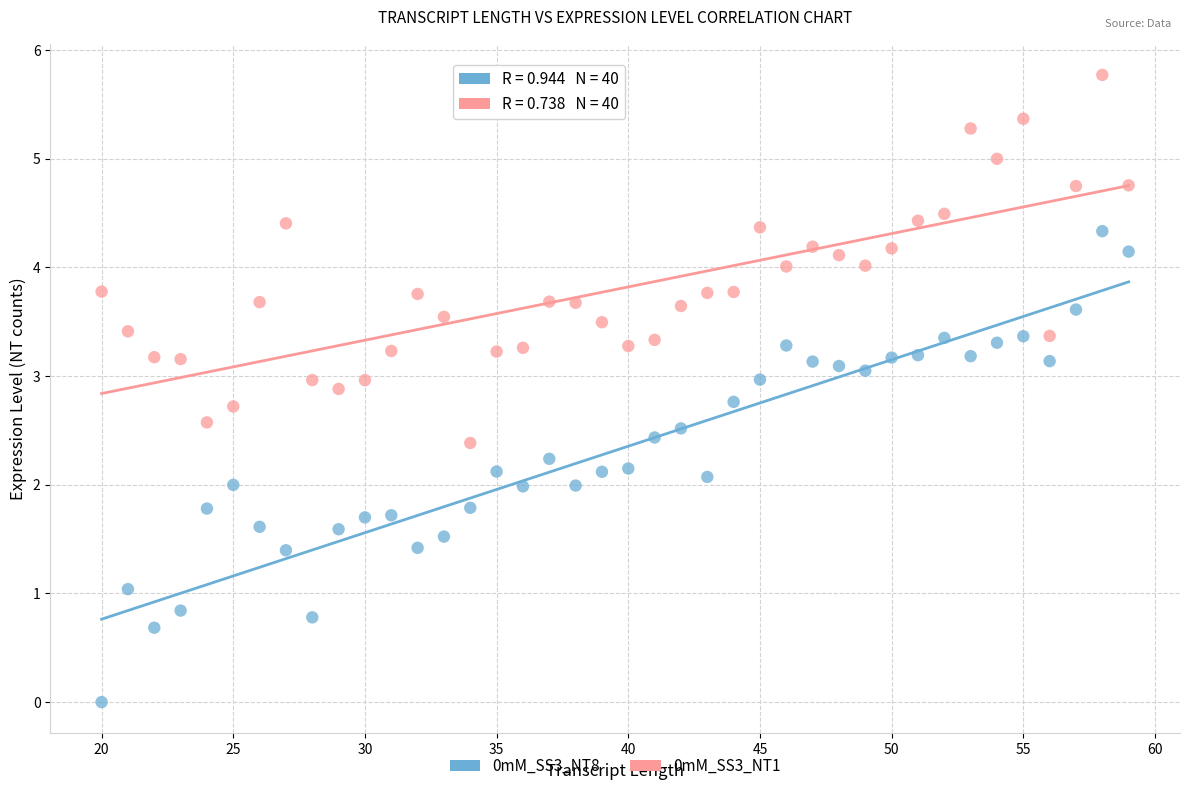

Which series contains the highest Y value?

0mM_SS3_NT1